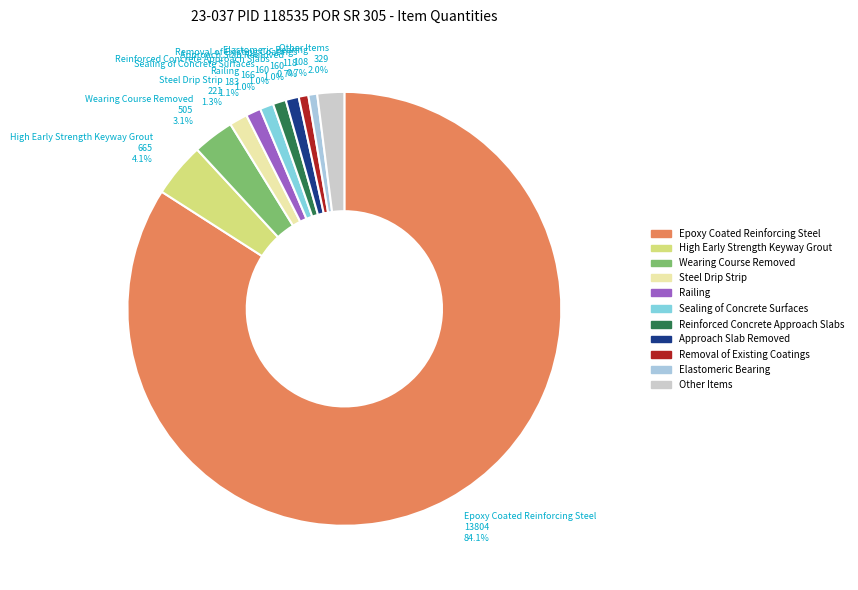

Is there any slice that represents more than half of the pie?

Yes